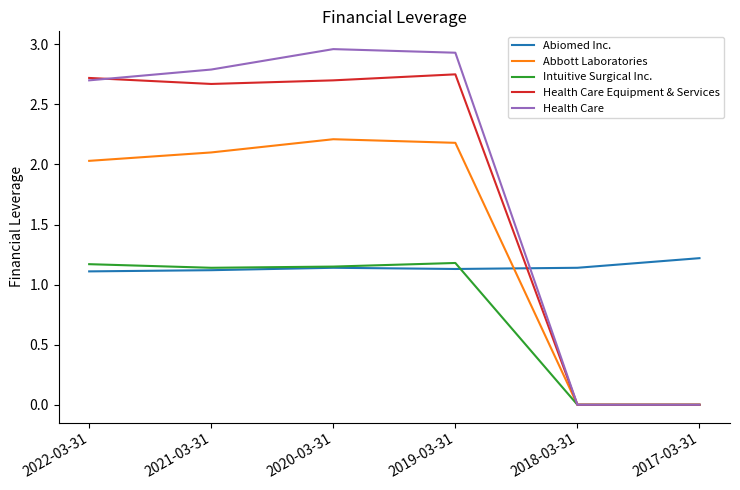

How many lines are shown in the chart?

5